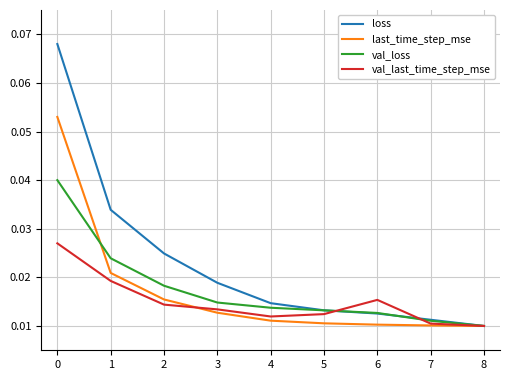

Which series has the widest spread of values?

loss